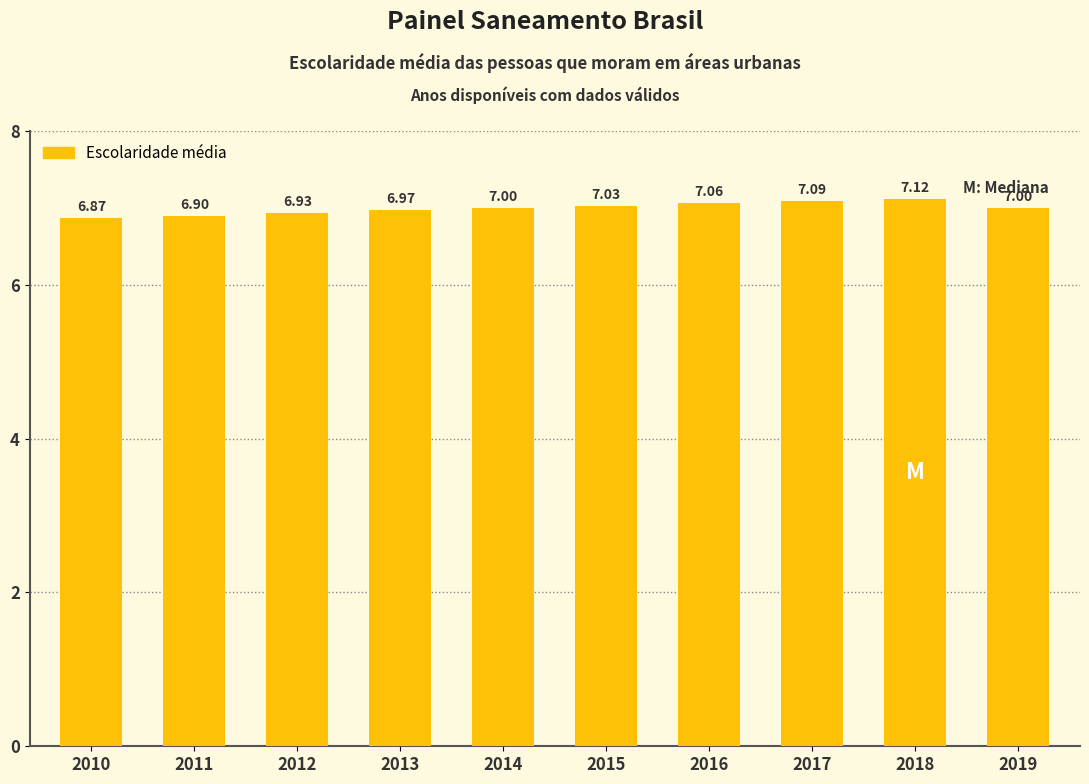

What is the change in value from 2010 to 2014?

+0.1